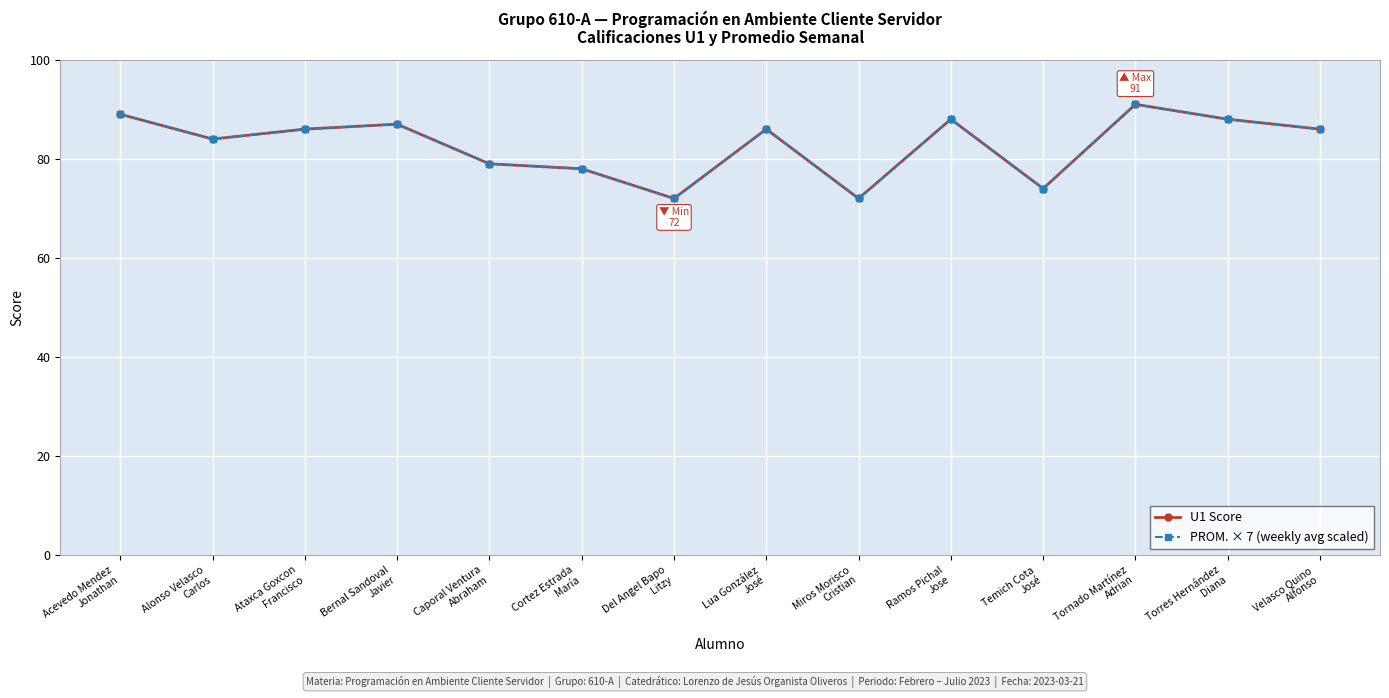

How many data points in PROM. × 7 (weekly avg scaled) are less than 86?

6